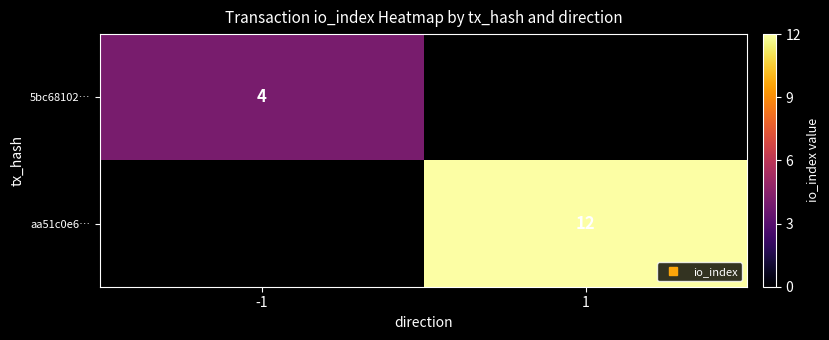

Is the value of 5bc68102… at 1 greater than the value of aa51c0e6… at -1?

No